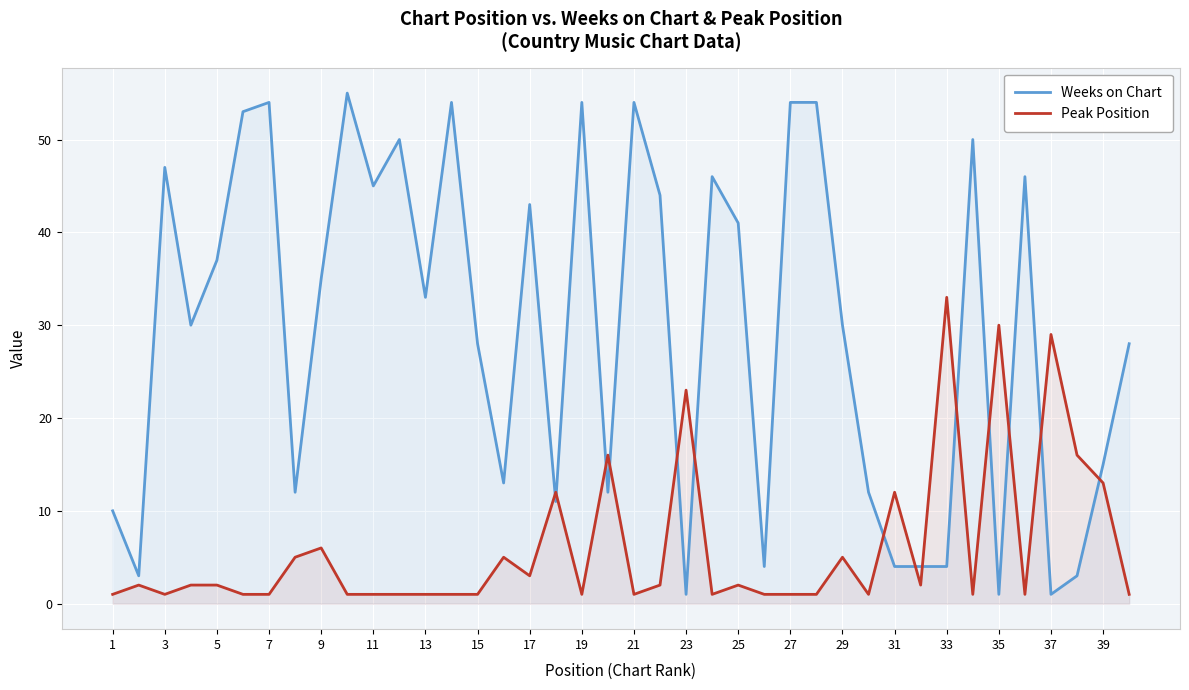

How many values in the Peak Position series are below 2?

20